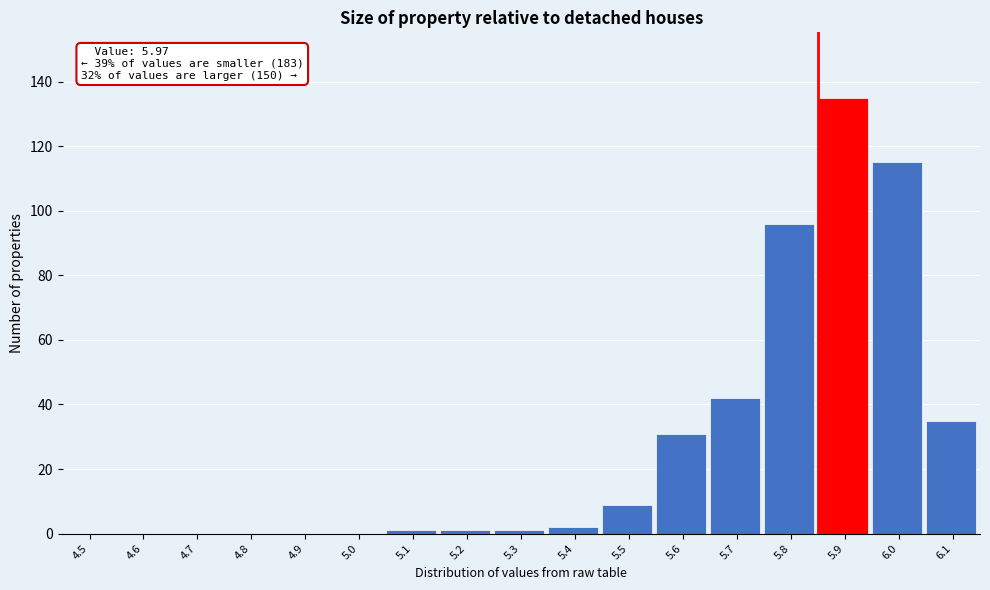

Reading right to left, extract all data points from this chart.

6.1=35	6.0=115	5.9=135	5.8=96	5.7=42	5.6=31	5.5=9	5.4=2	5.3=1	5.2=1	5.1=1	5.0=0	4.9=0	4.8=0	4.7=0	4.6=0	4.5=0